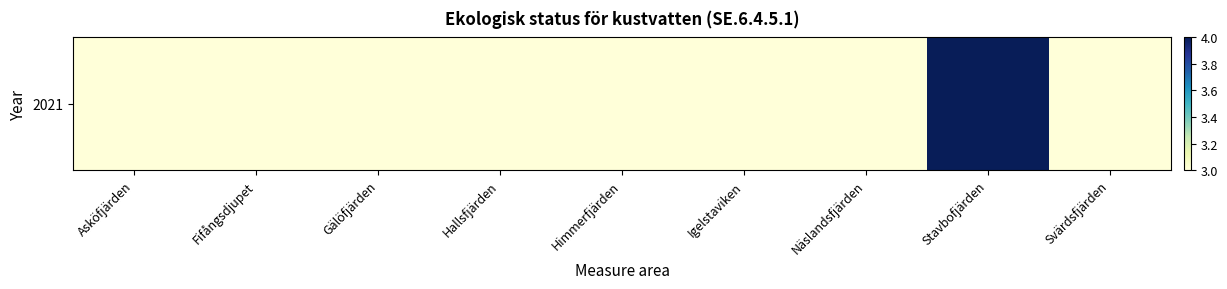

Between Hallsfjärden and Fifångsdjupet, which is larger?

Hallsfjärden